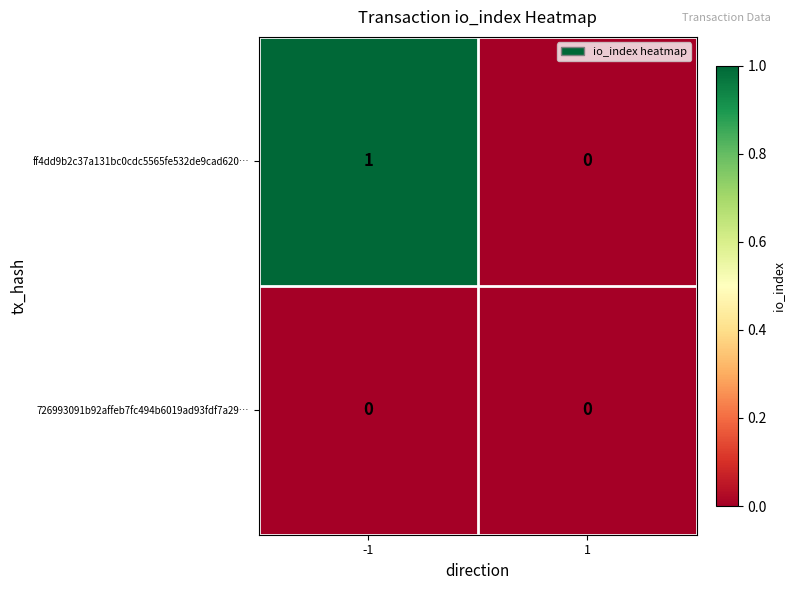

Which series has the widest spread of values?

ff4dd9b2c37a131bc0cdc5565fe532de9cad620…